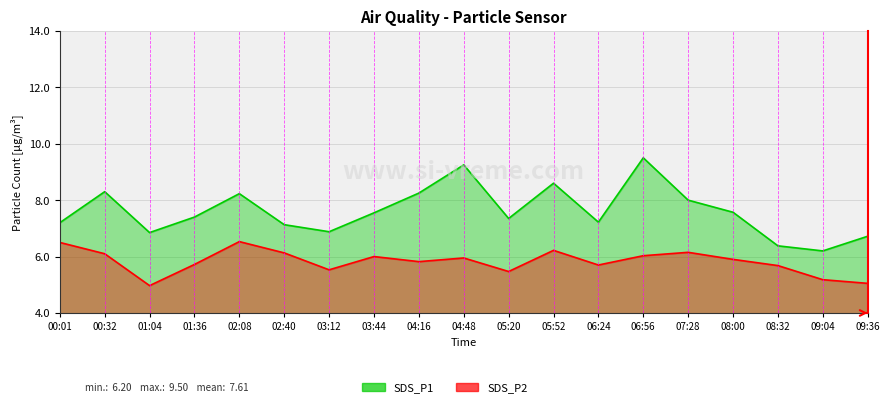

At which category does the chart reach its peak across all series?

06:56